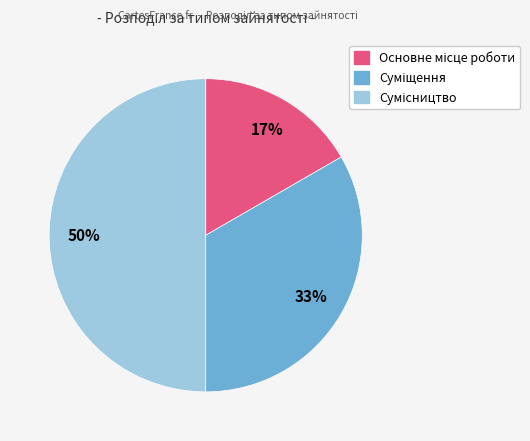

To the nearest percent, what is the difference between the largest and smallest slice percentages?

33%